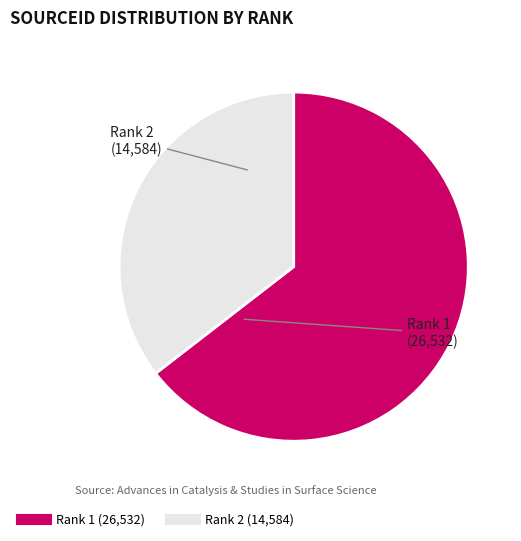

Is there a majority slice in this chart?

Yes